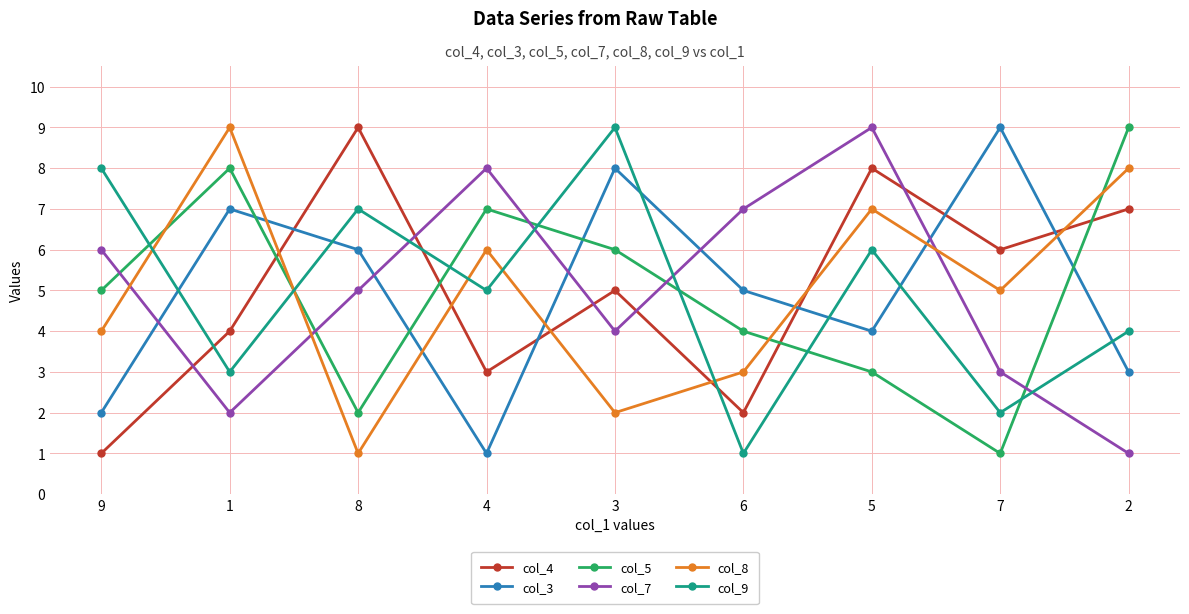

At which category does col_5 reach its first local valley?

8